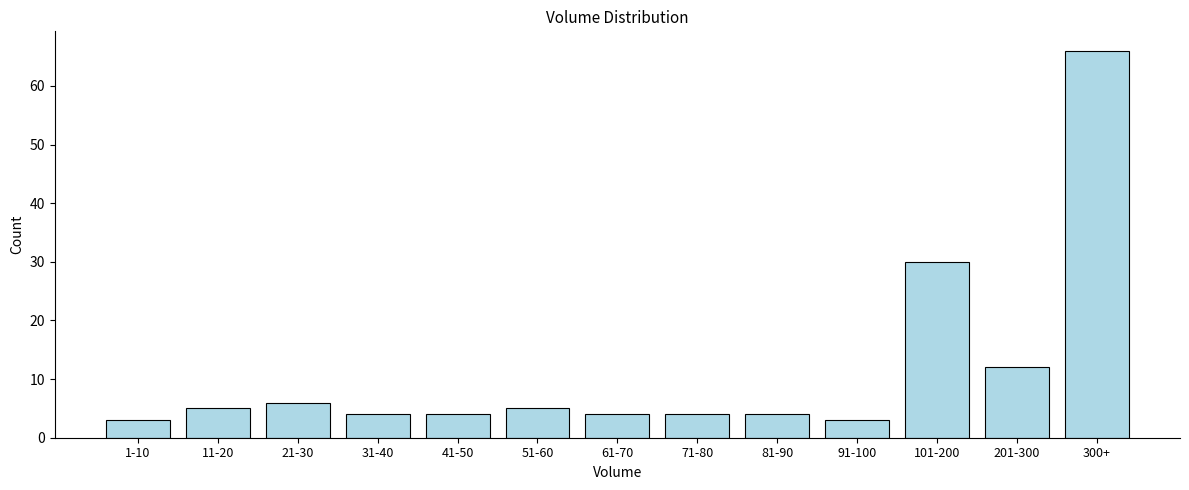

Reading left to right, list all the values displayed in this chart.

1-10=3	11-20=5	21-30=6	31-40=4	41-50=4	51-60=5	61-70=4	71-80=4	81-90=4	91-100=3	101-200=30	201-300=12	300+=66